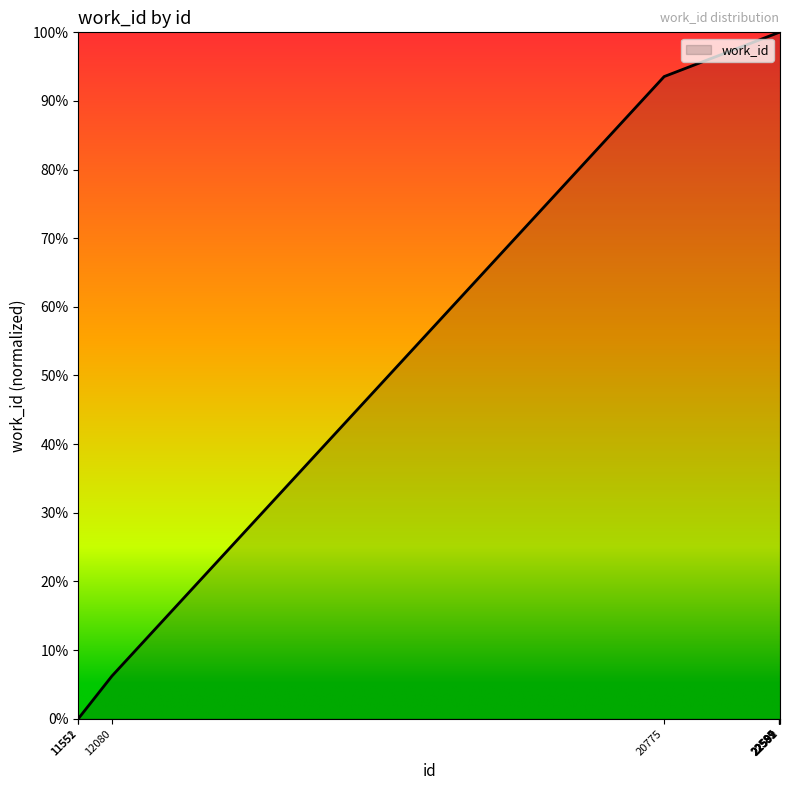

At which category does the chart reach its peak across all series?

22585